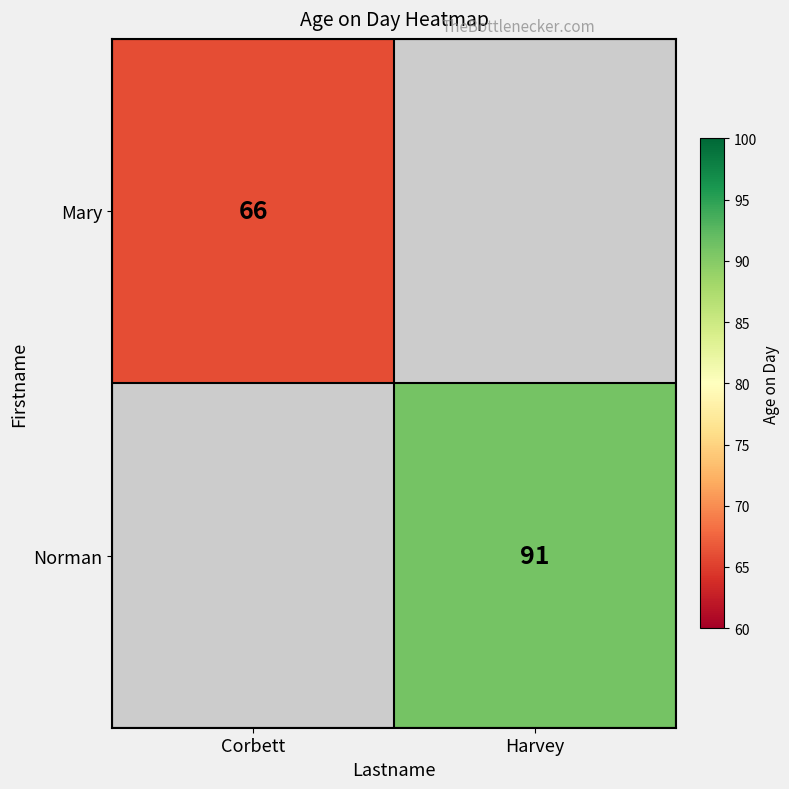

Is it true that Norman equals 91 at Harvey?

True